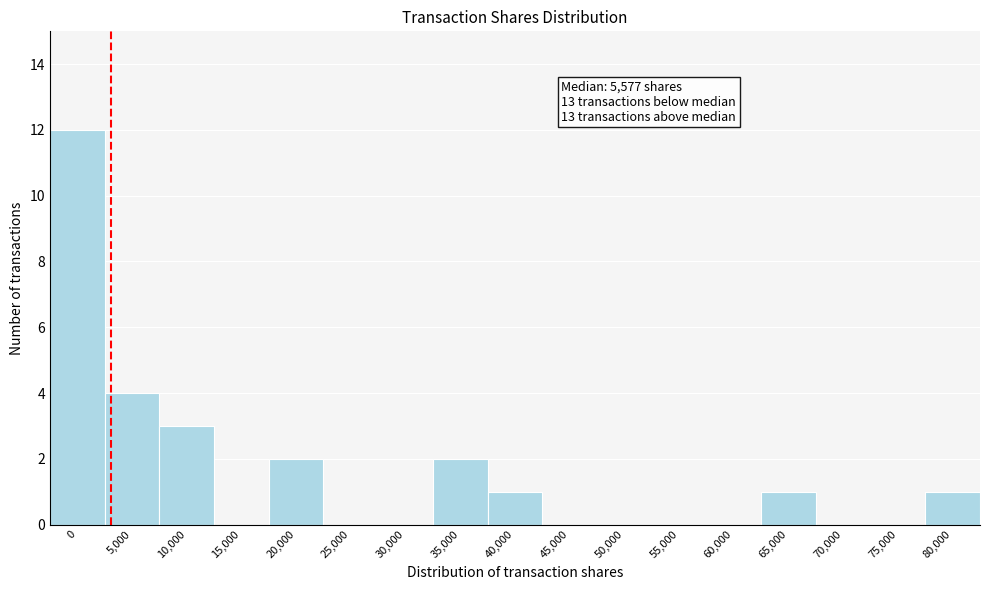

Reading right to left, transcribe all the data shown in this chart.

80,000=1	75,000=0	70,000=0	65,000=1	60,000=0	55,000=0	50,000=0	45,000=0	40,000=1	35,000=2	30,000=0	25,000=0	20,000=2	15,000=0	10,000=3	5,000=4	0=12